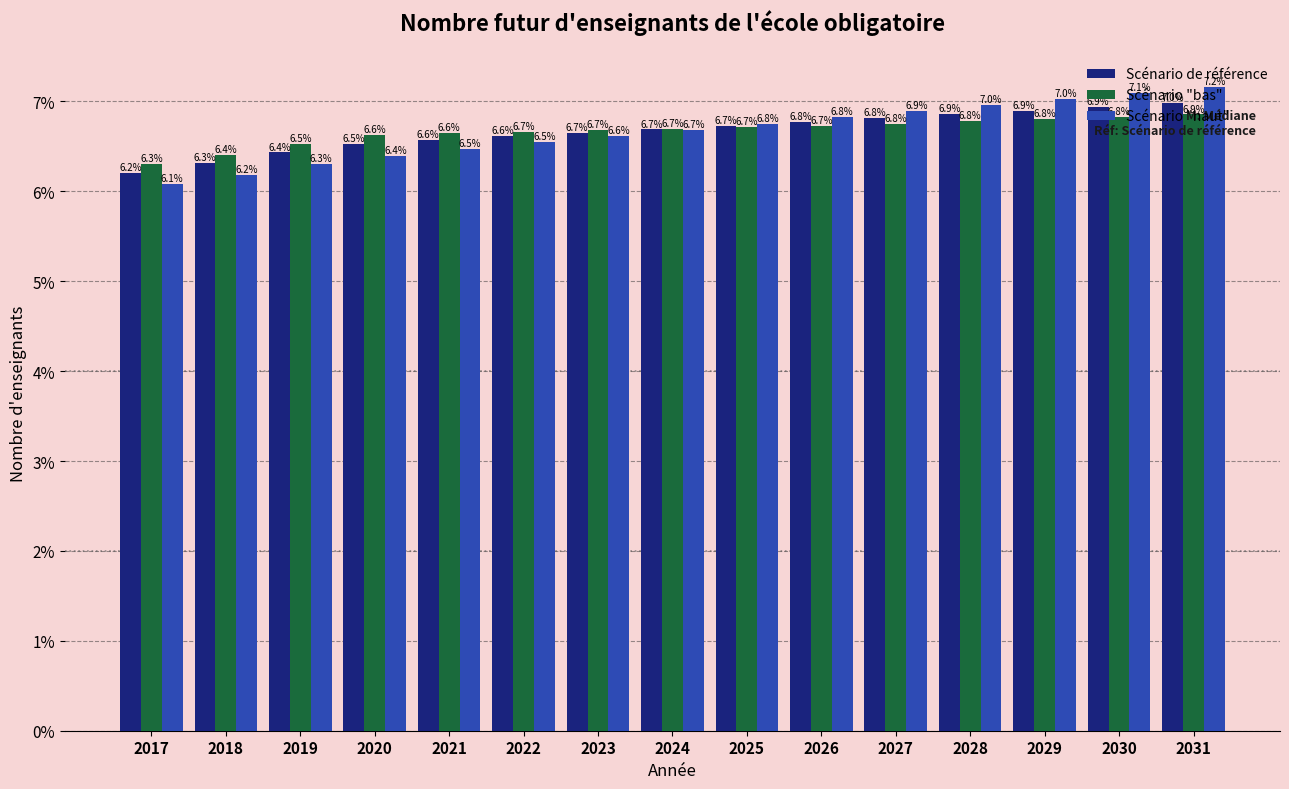

Read the Scénario de référence value at 2026.

6.8